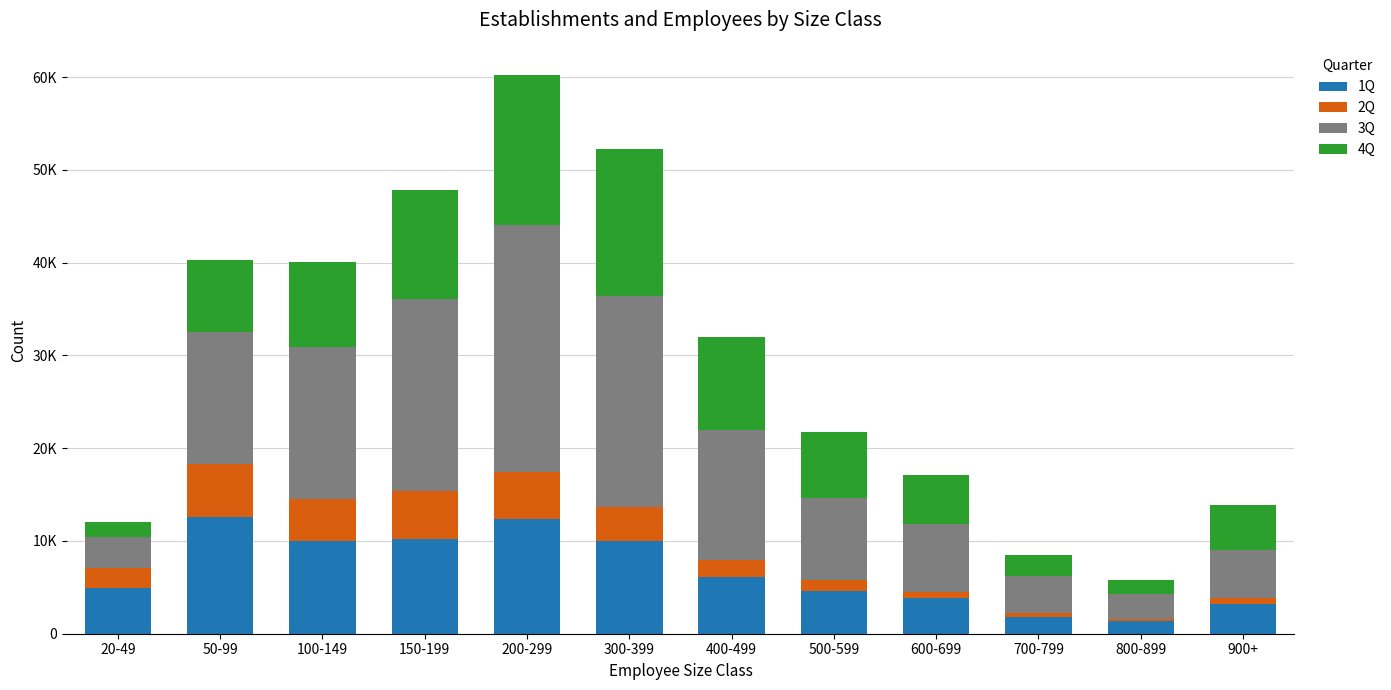

At how many categories does at least one series exceed 10386?

6